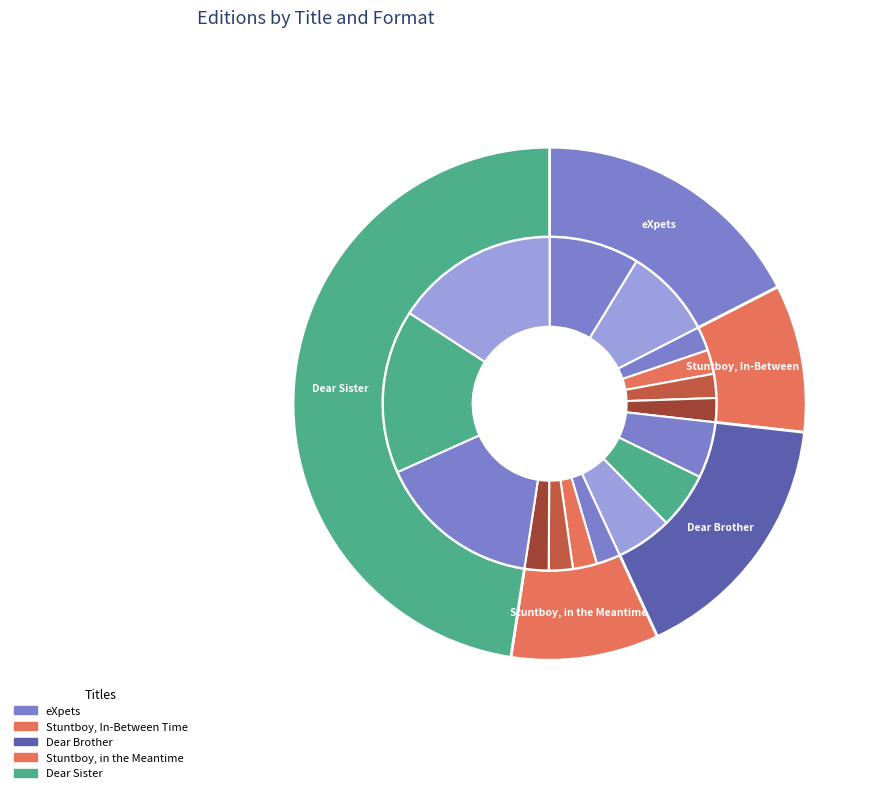

Is it true that Dear Brother is 7% of the pie?

False